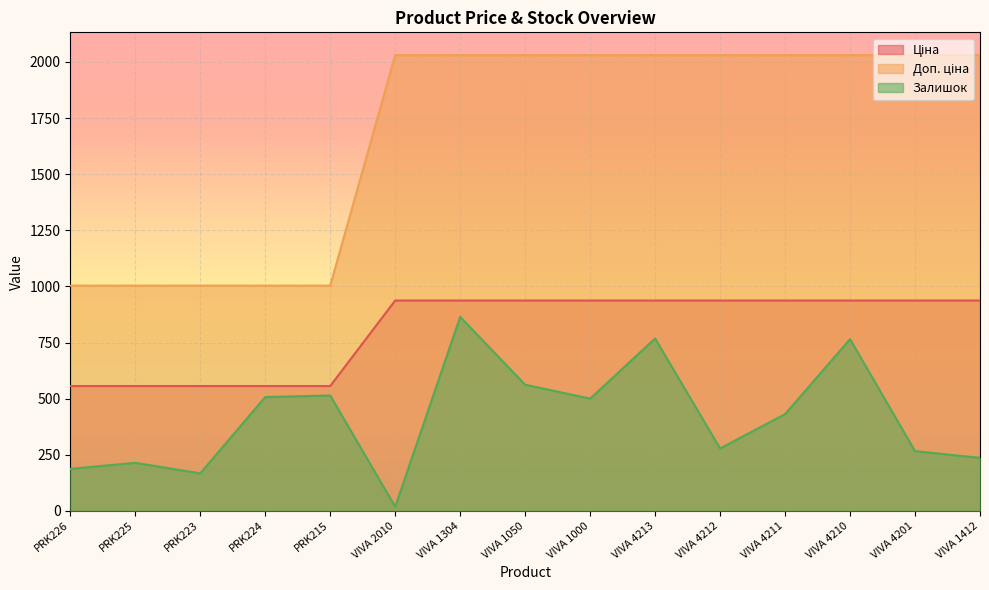

Which category has the highest value in the Ціна series?

VIVA 2010